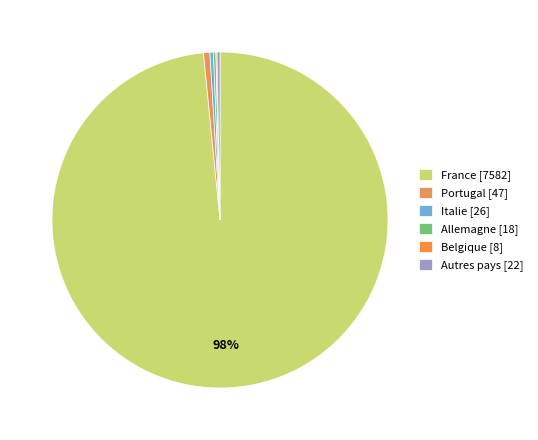

Between Belgique and Allemagne, which is larger?

Allemagne